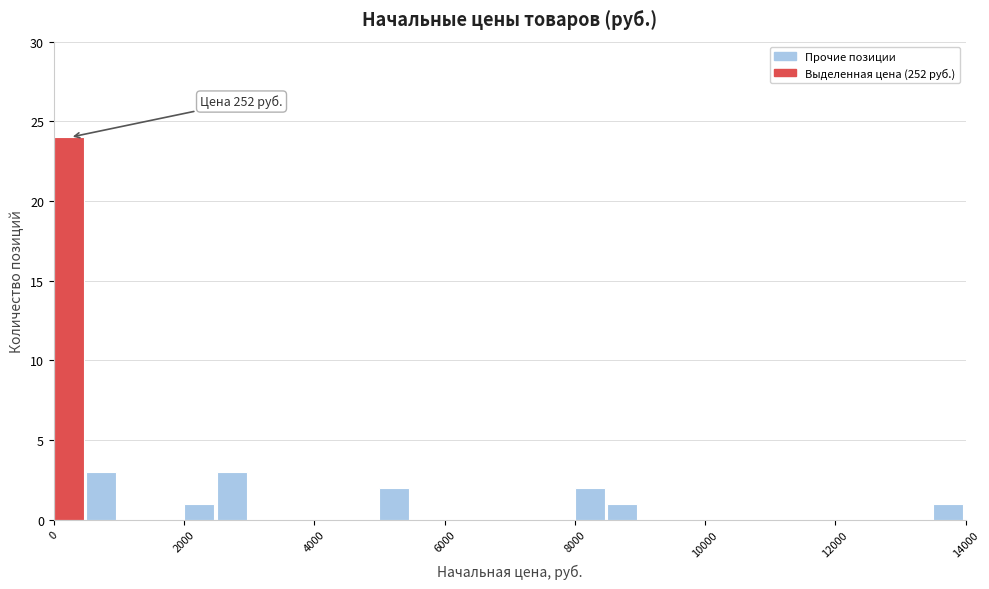

Around what value on the x-axis is the tallest bar? Give the approximate position of its centre, as read against the axis.

200